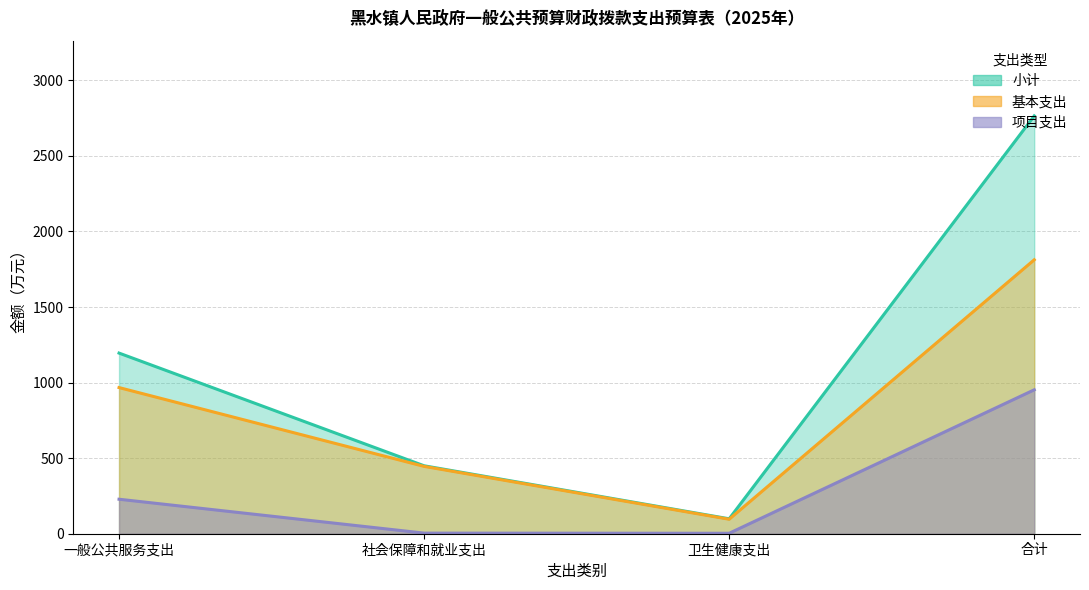

Between 卫生健康支出 and 一般公共服务支出, which is larger?

一般公共服务支出